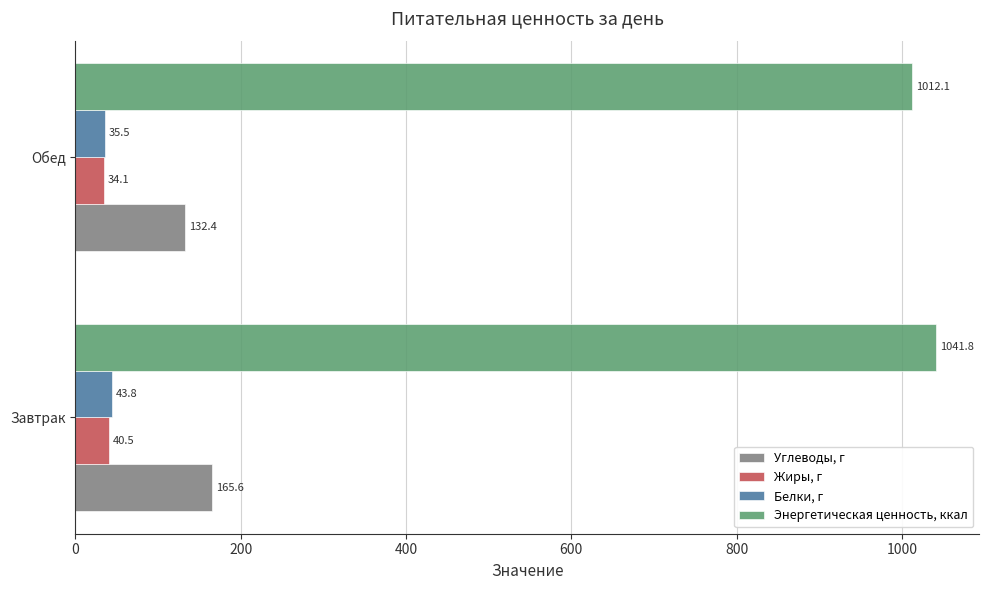

What is the average value of the Углеводы, г series?

149.0